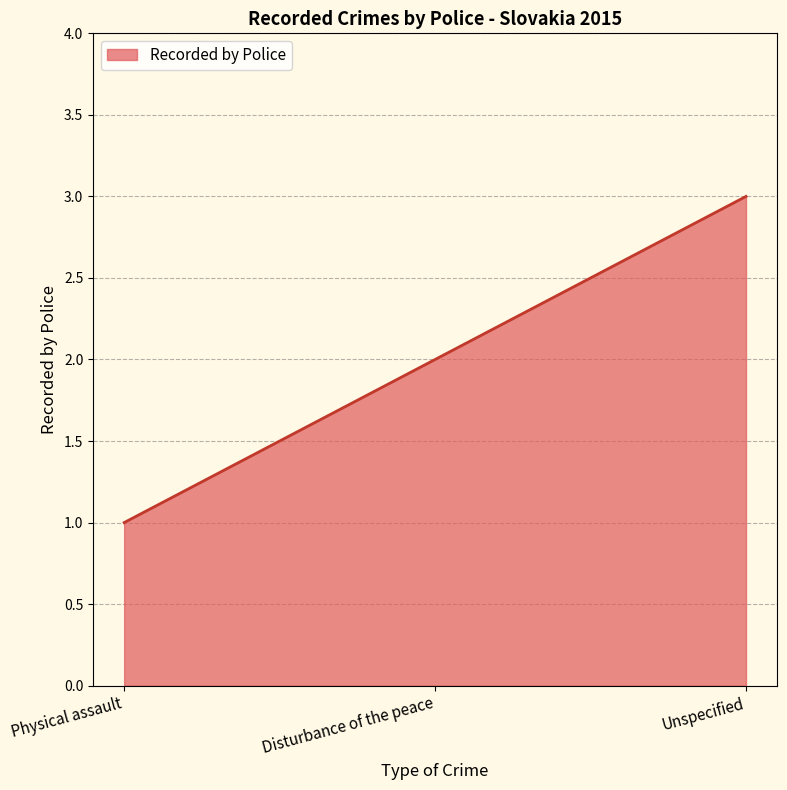

Reading left to right, what are all the values shown in this chart?

Physical assault=1	Disturbance of the peace=2	Unspecified=3